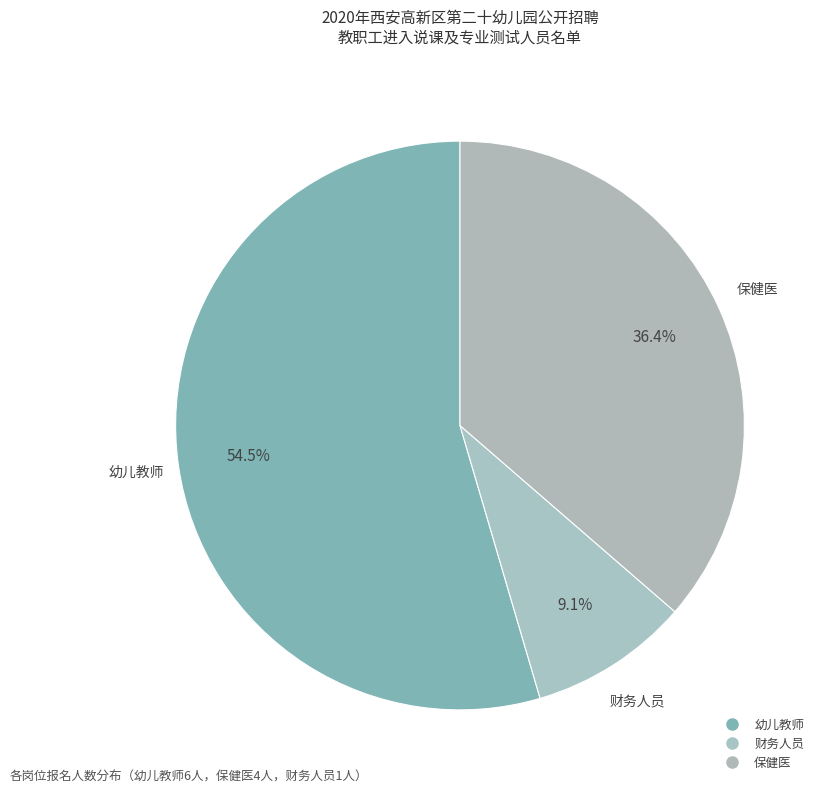

To the nearest percent, what is the combined percentage of 财务人员 and 保健医?

45%